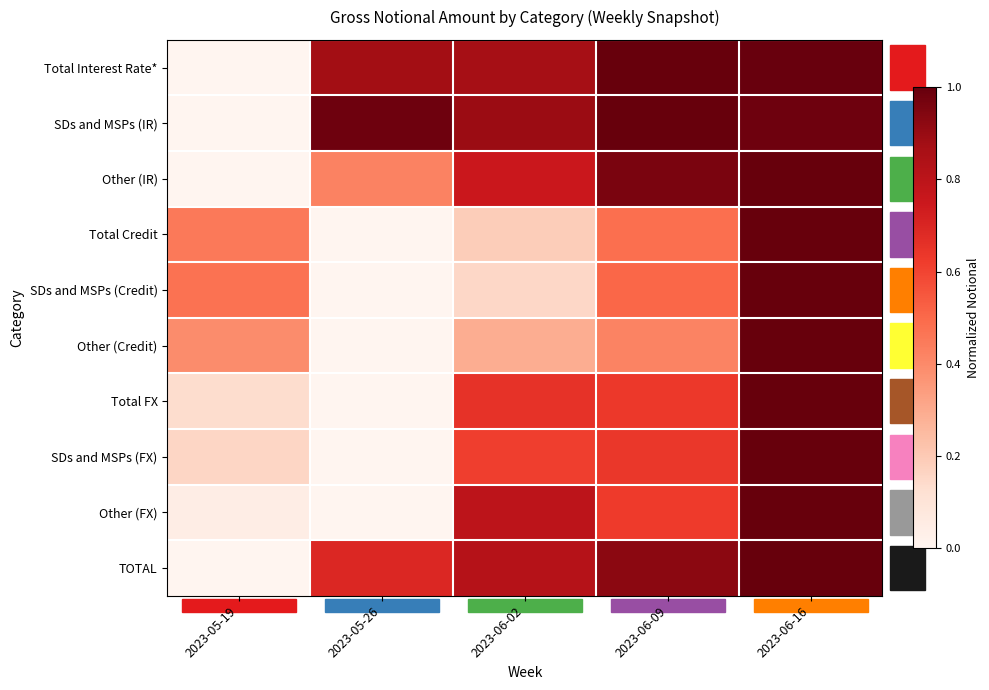

At 2023-05-26, list the series in order from largest to smallest.

SDs and MSPs (IR), Total Interest Rate*, TOTAL, Other (IR), Total Credit, SDs and MSPs (Credit), Other (Credit), Total FX, SDs and MSPs (FX), Other (FX)